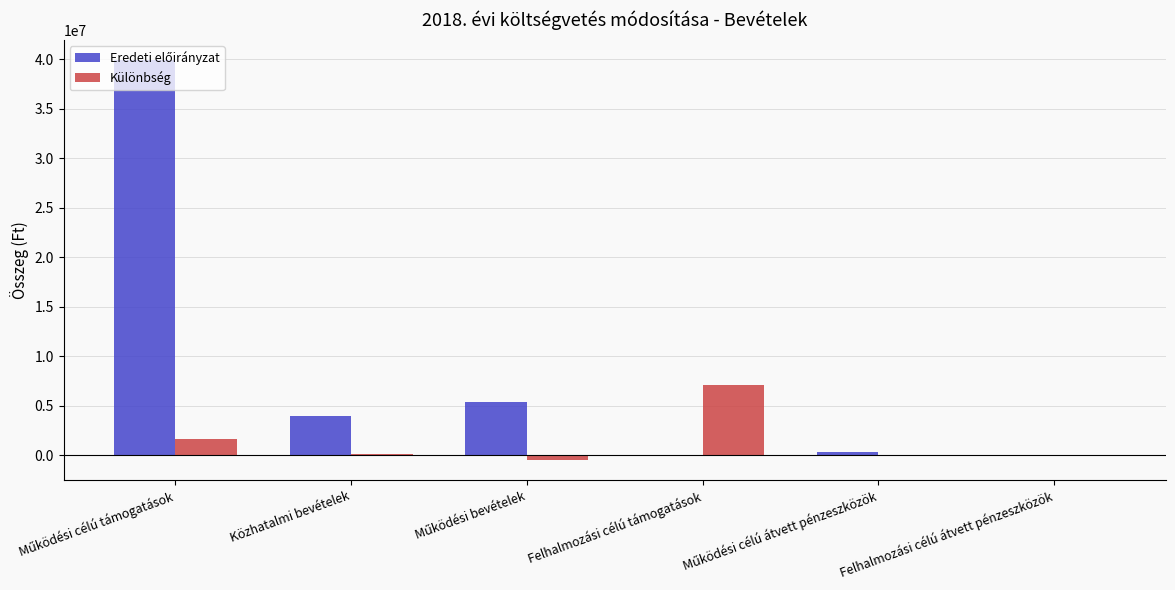

Between Felhalmozási célú támogatások and Felhalmozási célú átvett pénzeszközök, which series saw the biggest shift?

Különbség